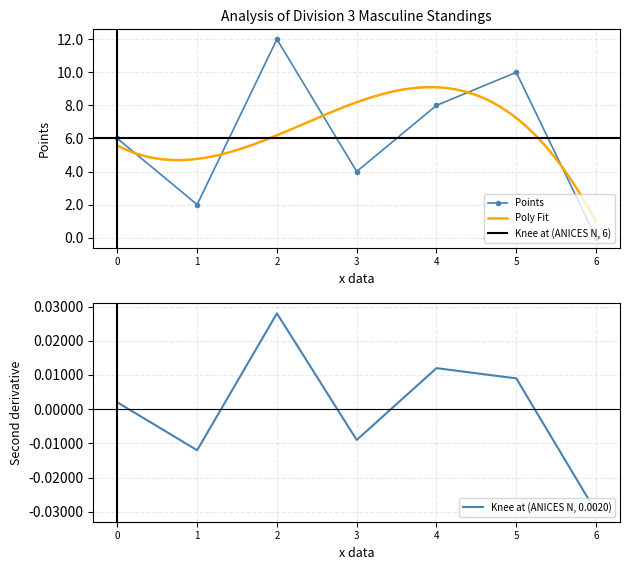

True or false: Points has a value of 15 at 5.

False